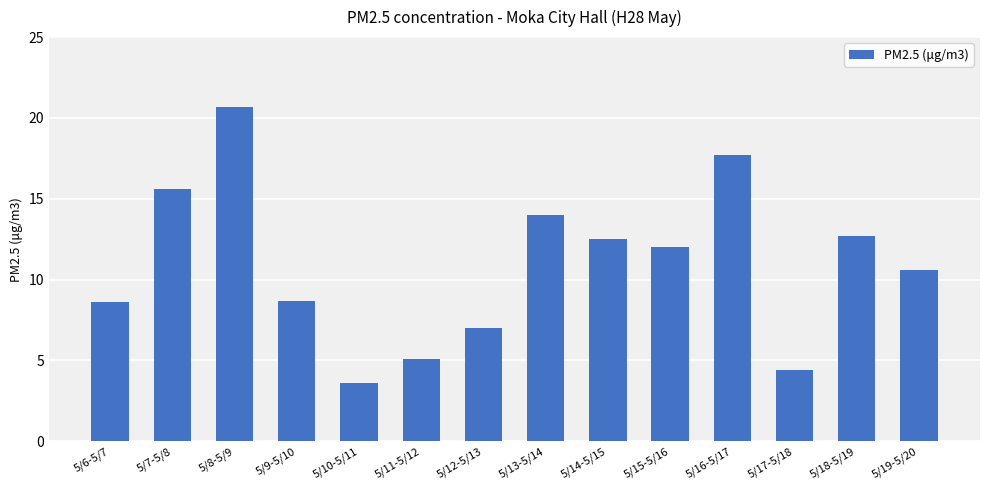

At which category does the chart reach its peak across all series?

5/8-5/9